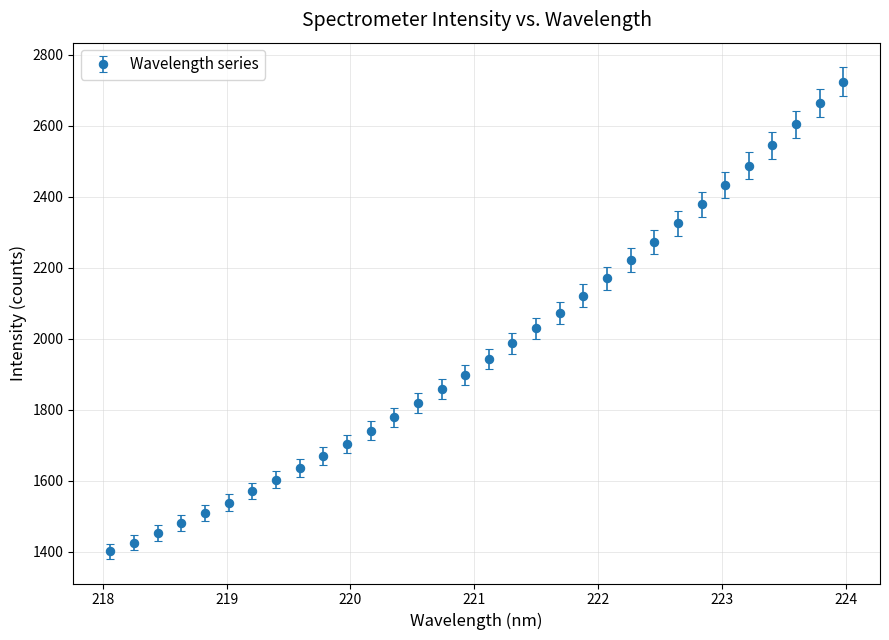

What is the sum of all values?

63059.2